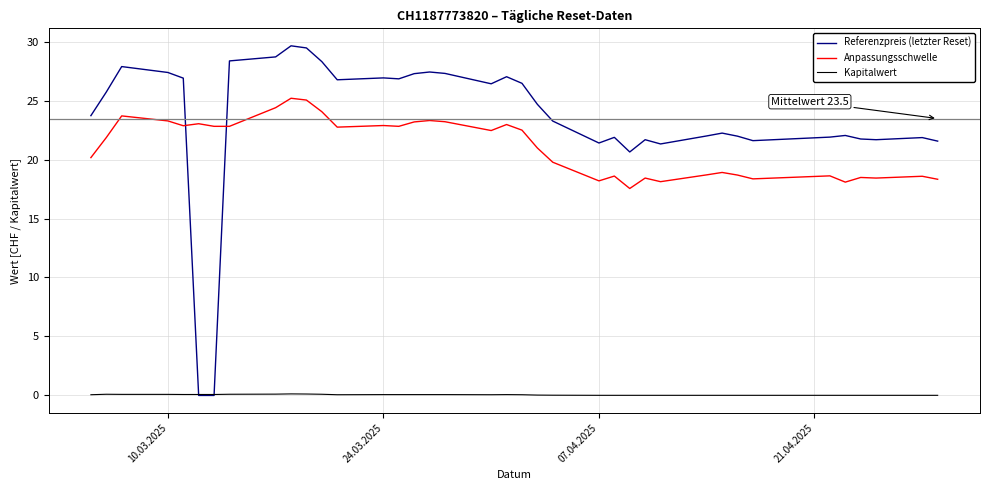

List the series in order of their peak value, highest first.

Referenzpreis (letzter Reset), Anpassungsschwelle, Kapitalwert